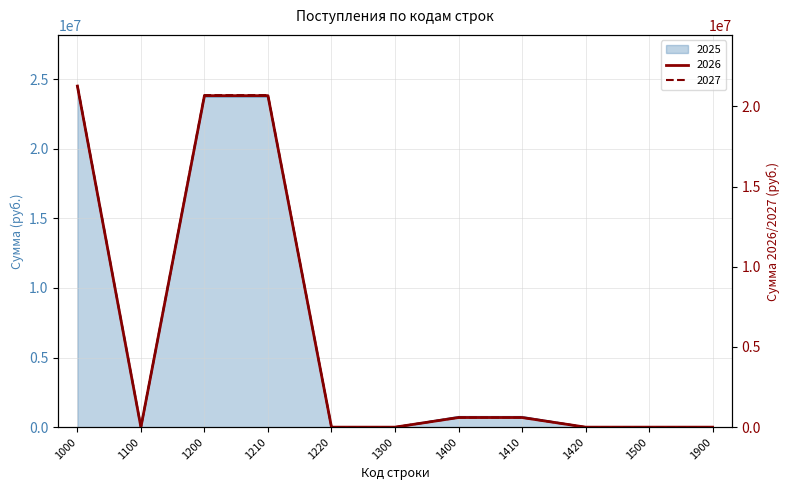

Reading left to right, extract all data points from this chart.

2025: 24505155.0	0.0	23759155.0	23759155.0	0.0	0.0	746000.0	746000.0	0.0	0.0	0.0
2026: 21274450.8	0.0	20674450.8	20674450.8	0.0	0.0	600000.0	600000.0	0.0	0.0	0.0
2027: 21310107.9	0.0	20710107.9	20710107.9	0.0	0.0	600000.0	600000.0	0.0	0.0	0.0